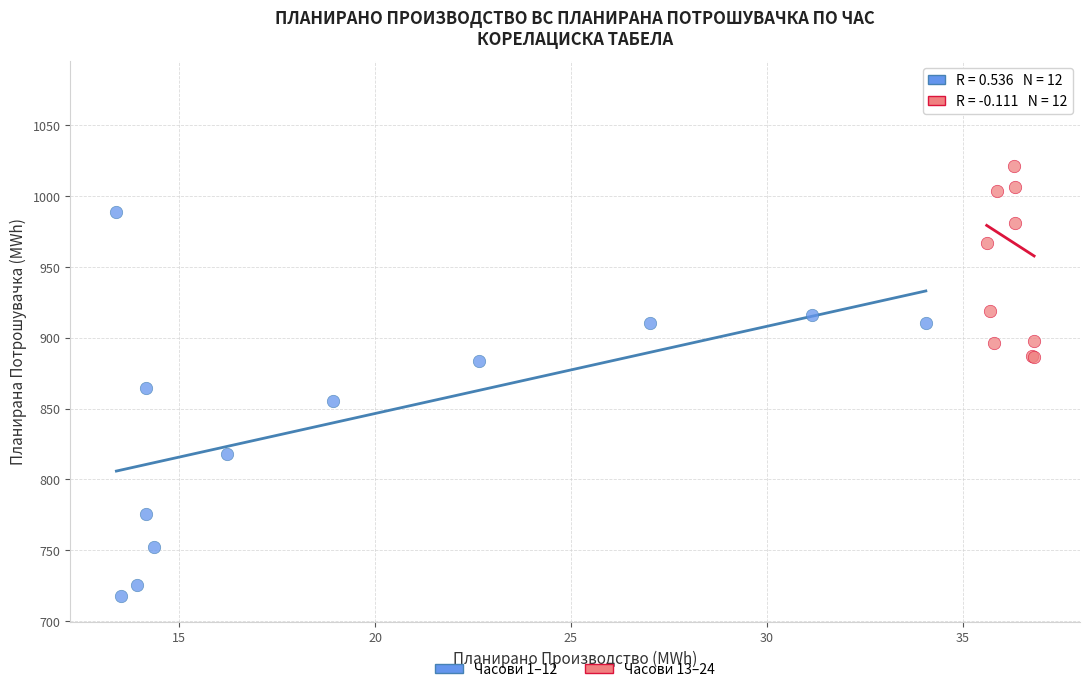

Which series reaches the minimum Y coordinate?

Часови 1–12